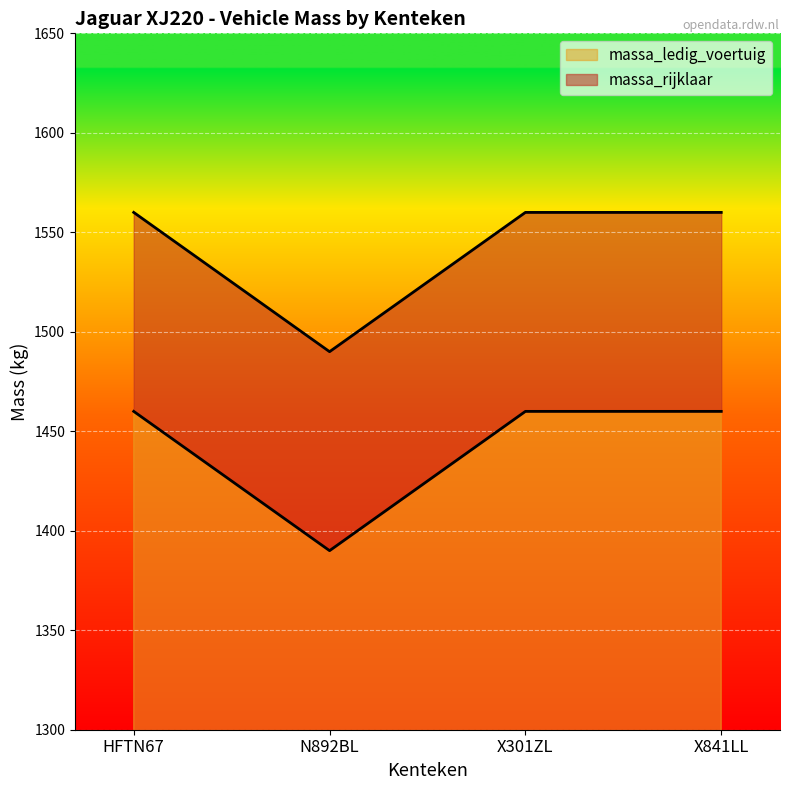

Count the number of data series in this chart.

2